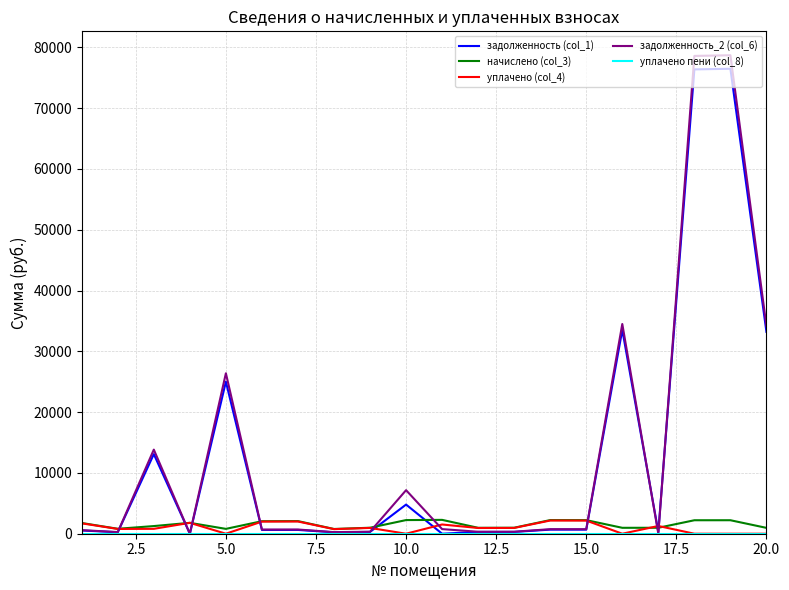

Which series has the widest spread of values?

задолженность_2 (col_6)